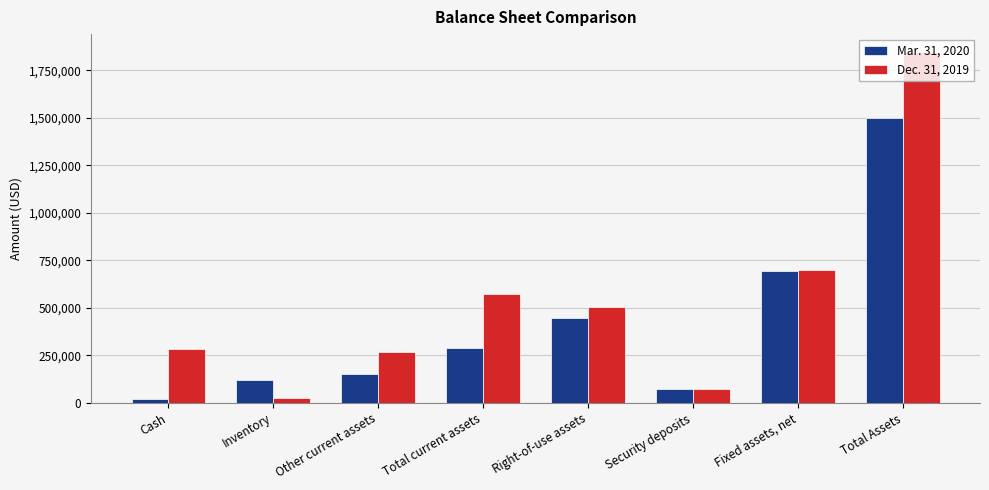

What are all the series names shown in the legend?

Mar. 31, 2020, Dec. 31, 2019